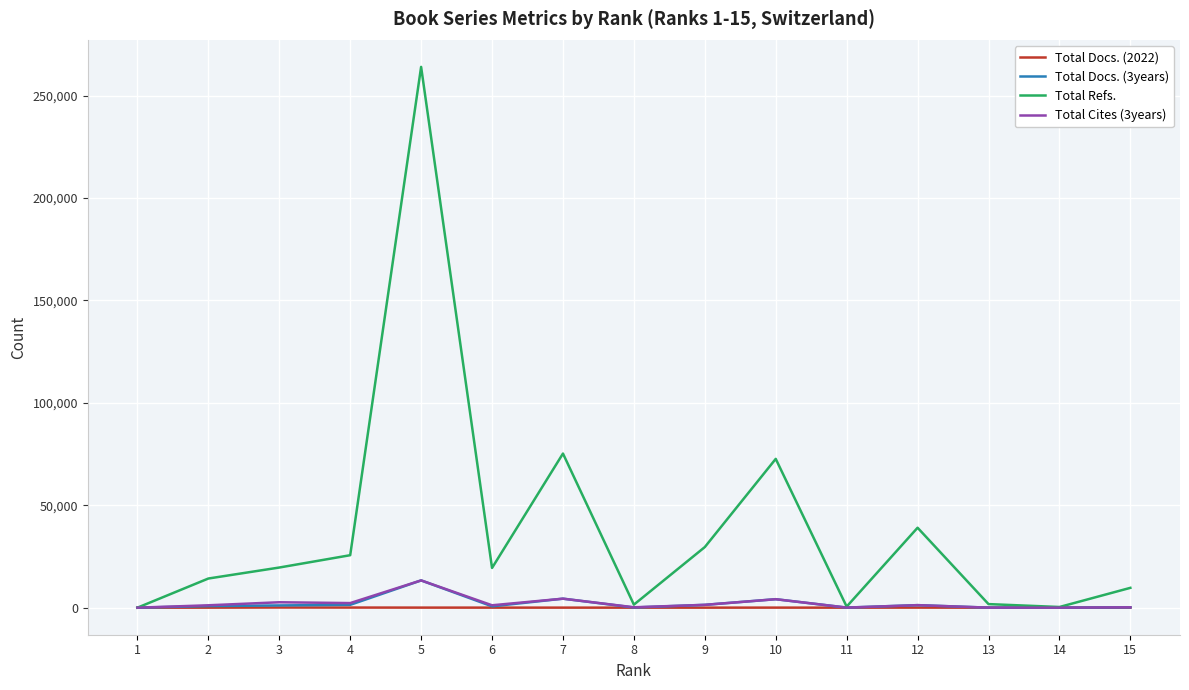

What is the greatest value displayed?

264008